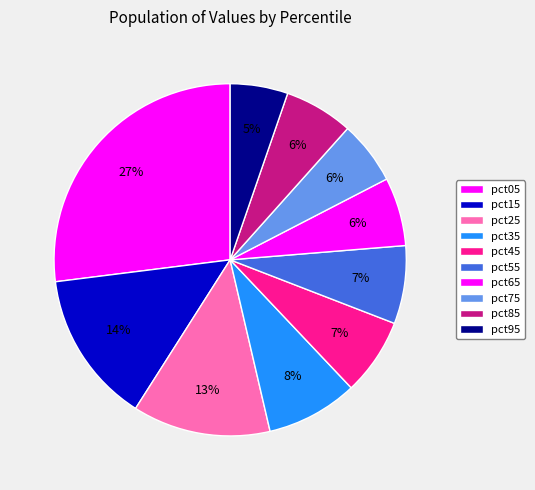

To the nearest percent, what is the combined percentage of pct05 and pct35?

35%